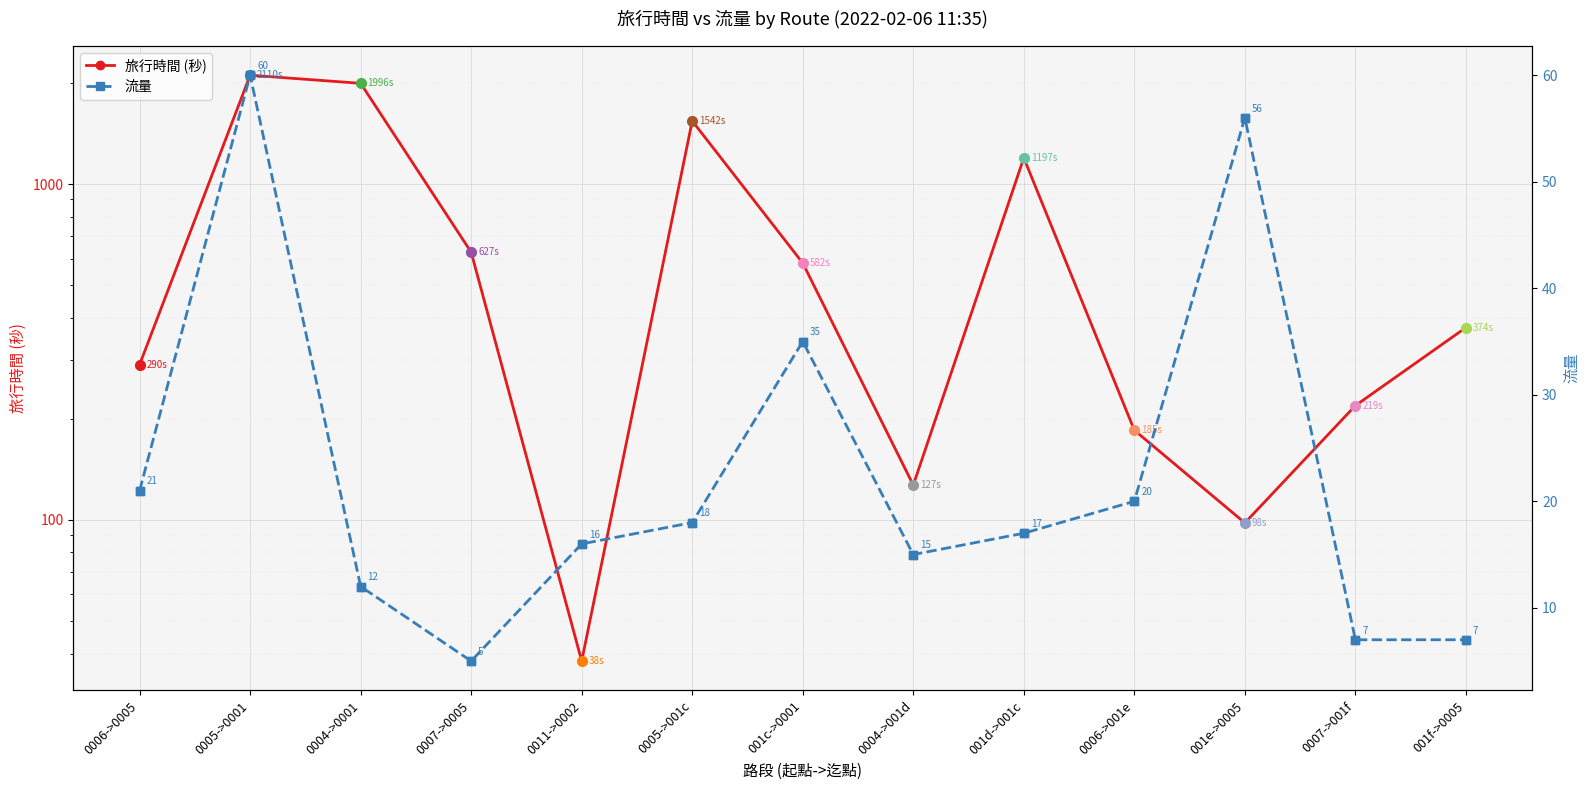

How many lines are shown in the chart?

2